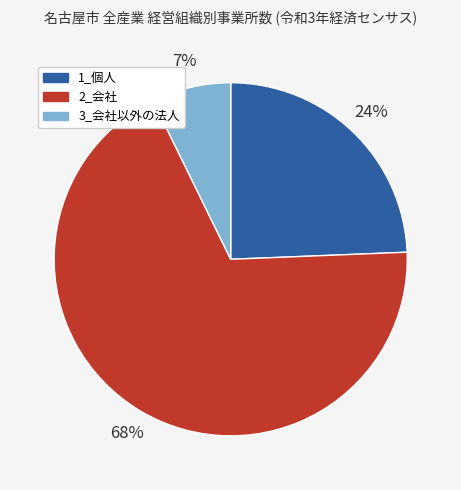

Which category accounts for the majority?

2_会社